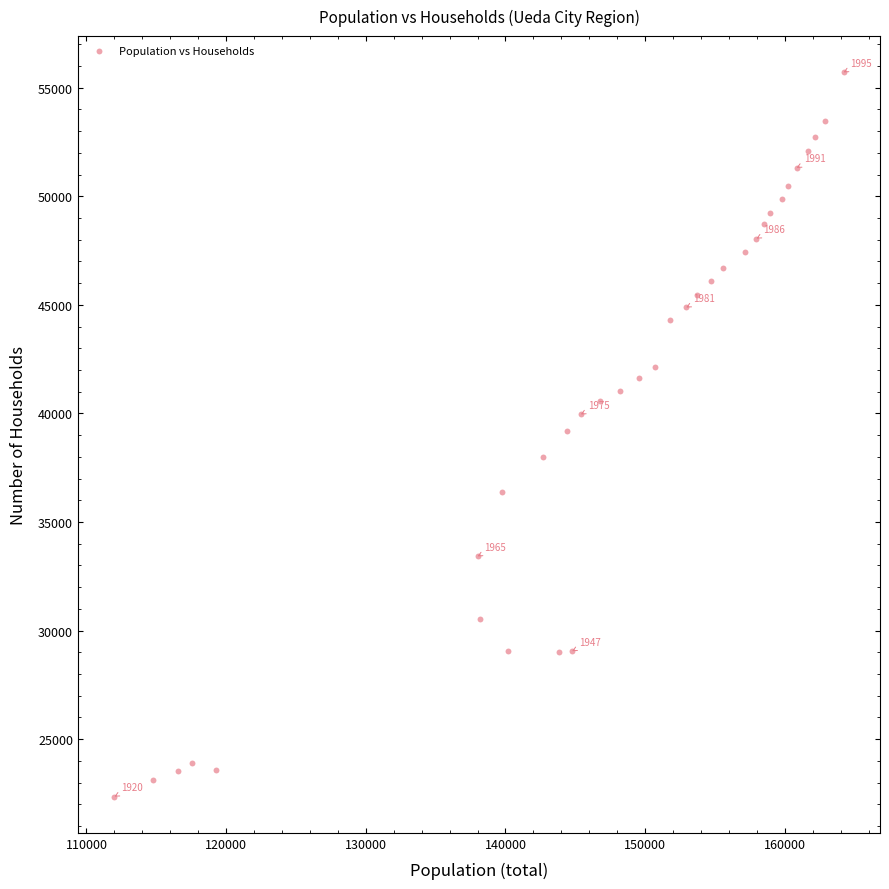

What is the range of Y values (max minus min)?

33348